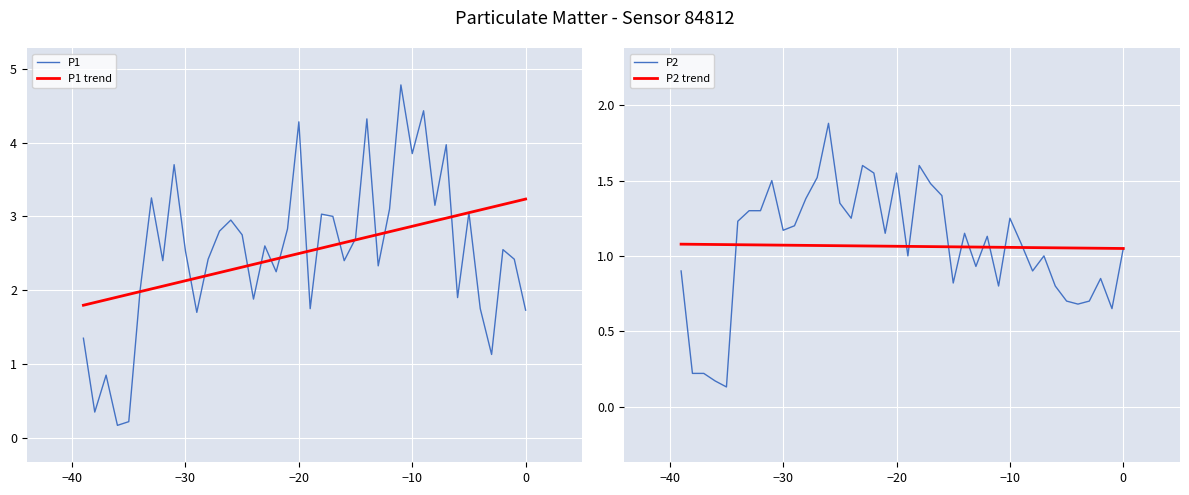

What is the maximum value for P1 trend?

3.2